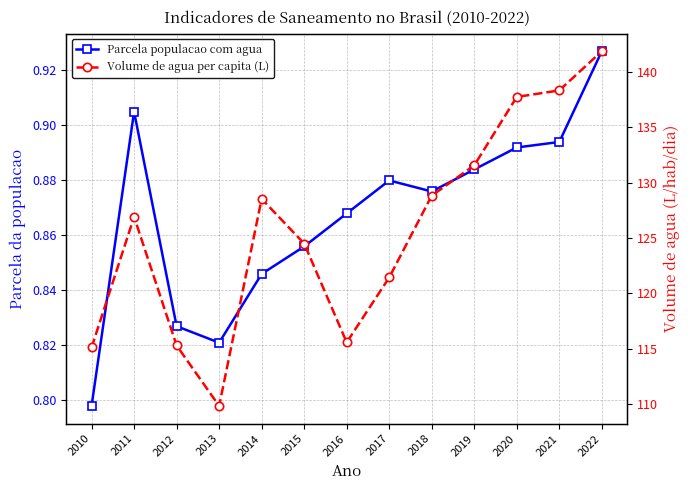

Is this an area chart (filled region under the line)?

No